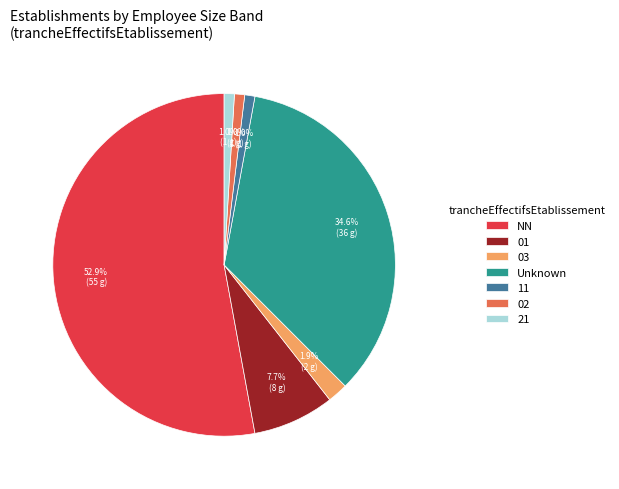

Count the number of slices in the pie.

7